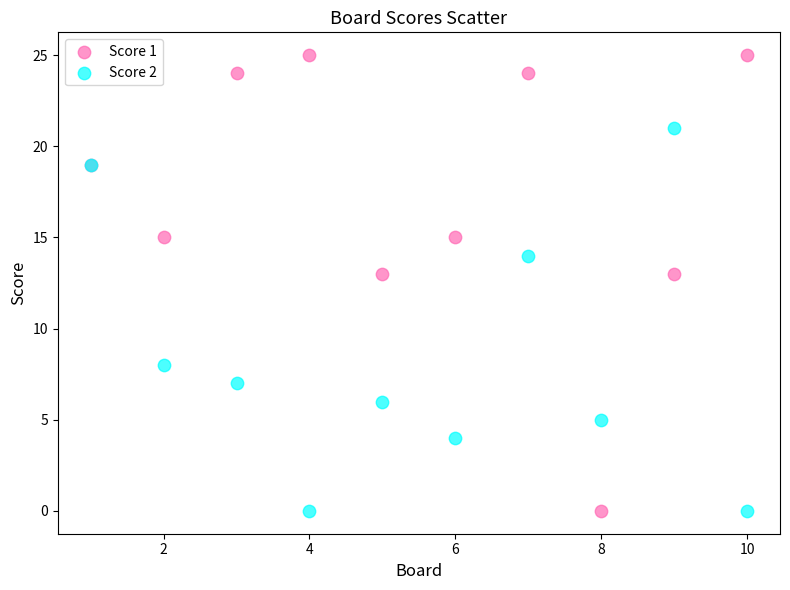

Which series contains the highest Y value?

Score 1